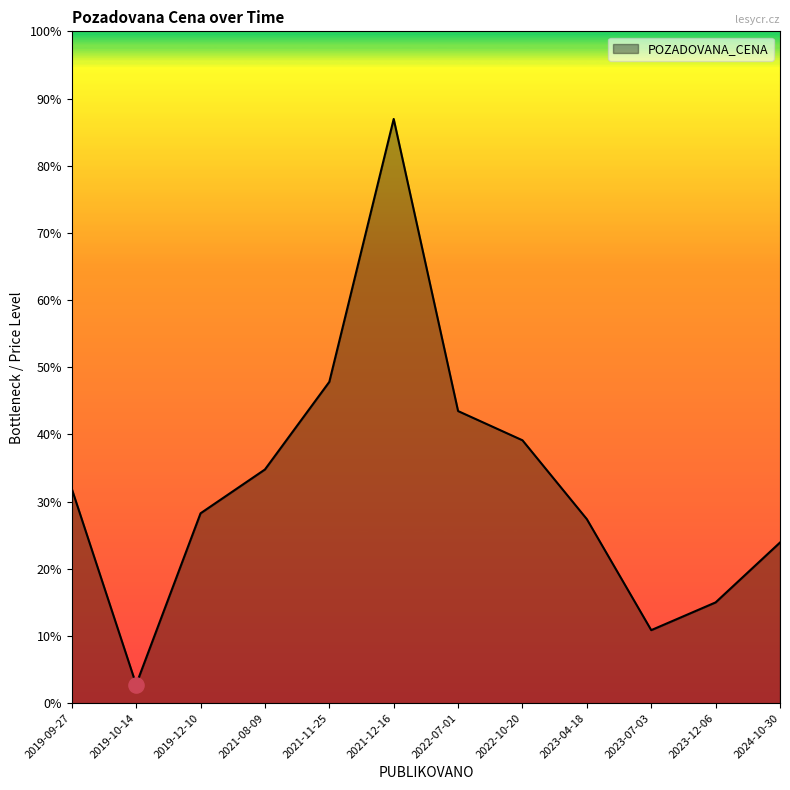

Approximately how many times larger is the value at 2023-07-03 compared to 2019-12-10?

0.4